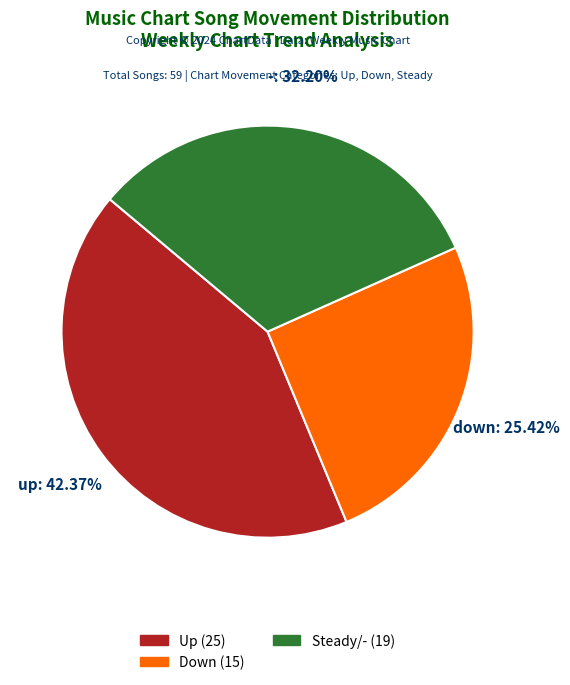

How many segments does this pie chart have?

3